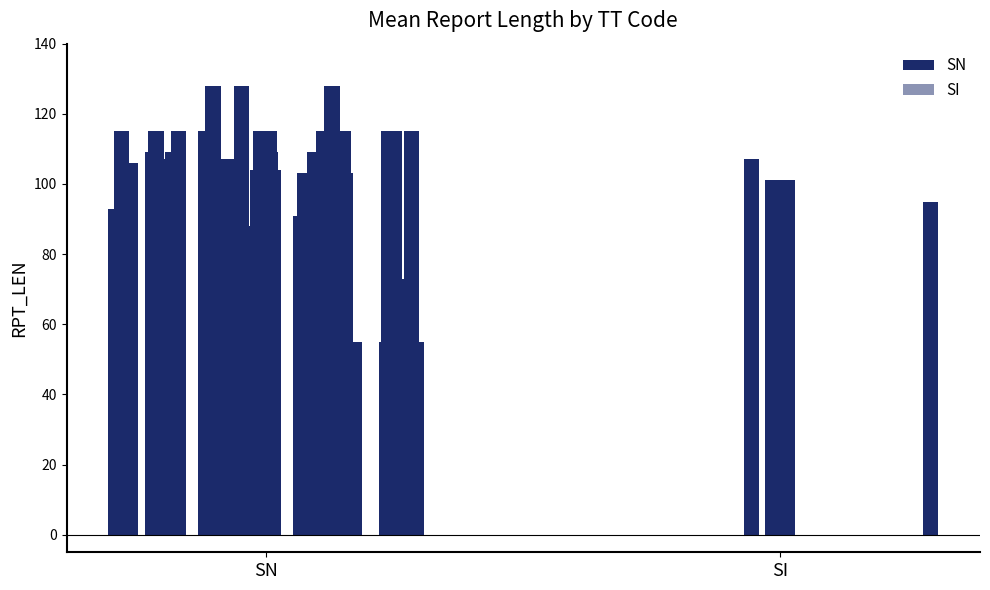

True or false: the data shows 95 at 2.

True